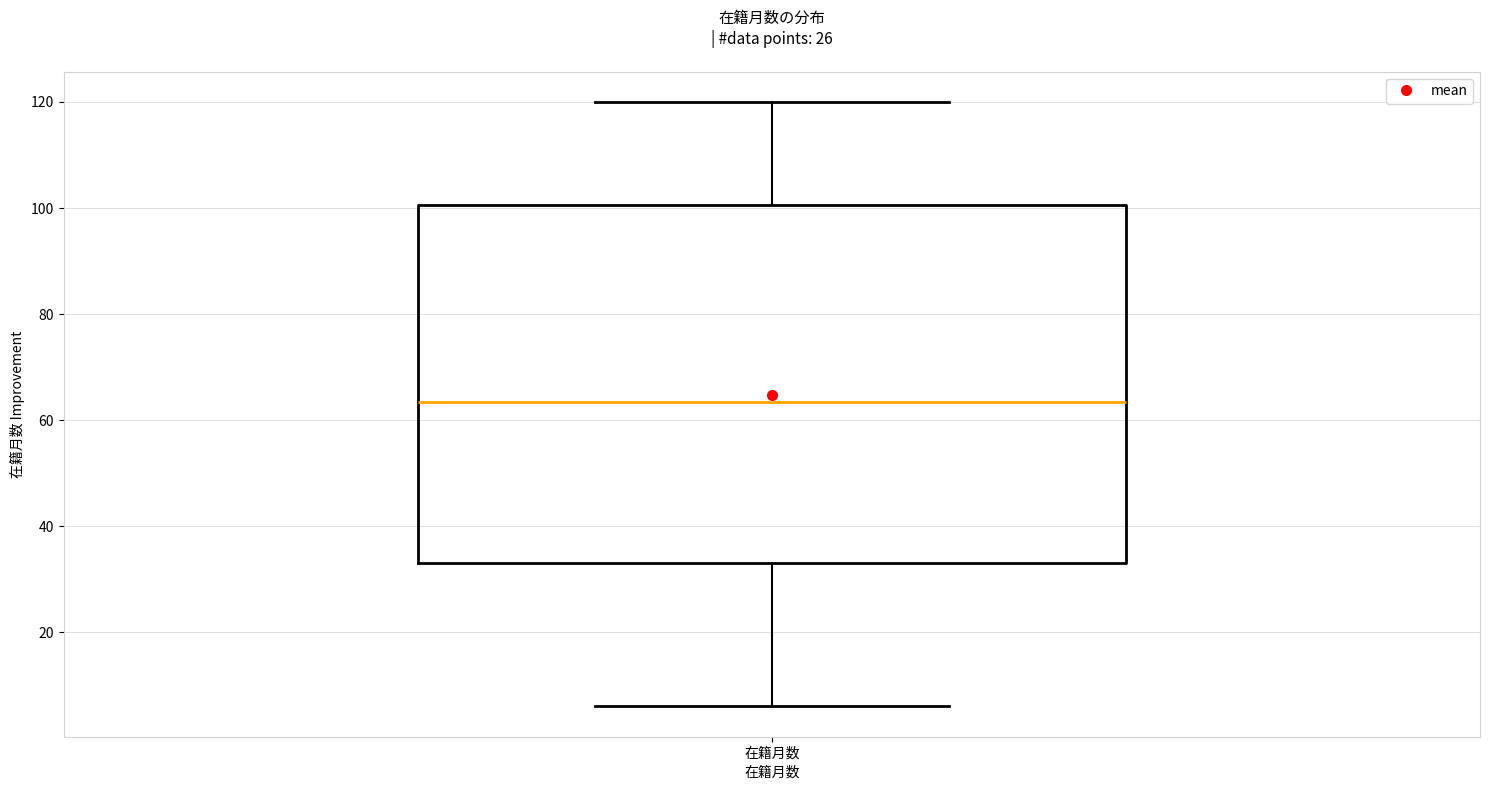

Read this box plot against the y-axis: the position of the median line, the range covered by the box, and the ends of both whiskers. The values are not printed on the chart, so give them approximately, as read against the axis.

median 64, box 34 to 100, whiskers 6 to 120